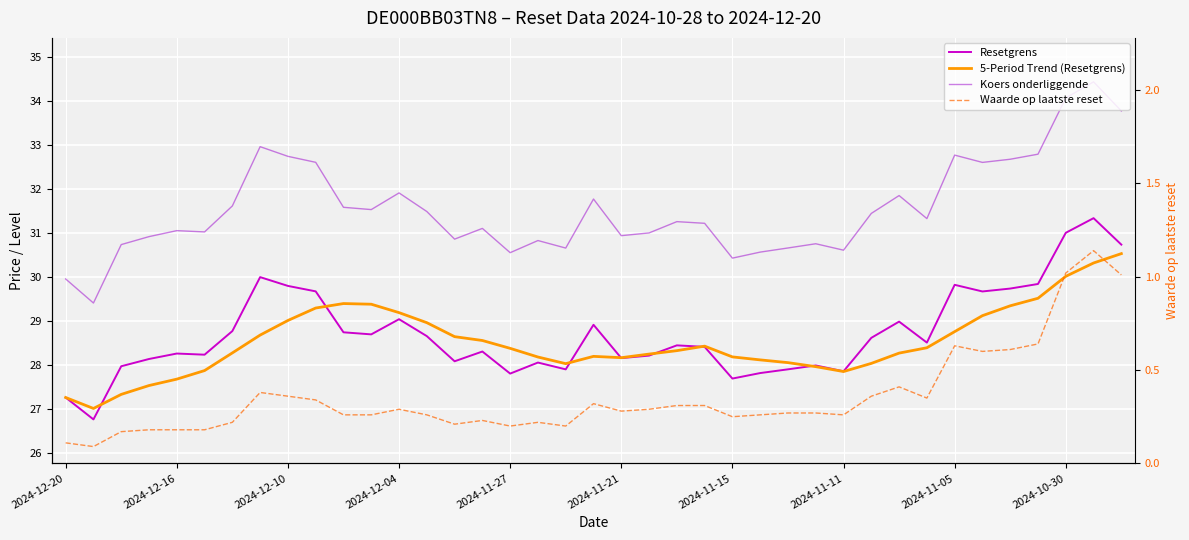

The value of Koers onderliggende at 2024-12-10 is 14.8. True or false?

False